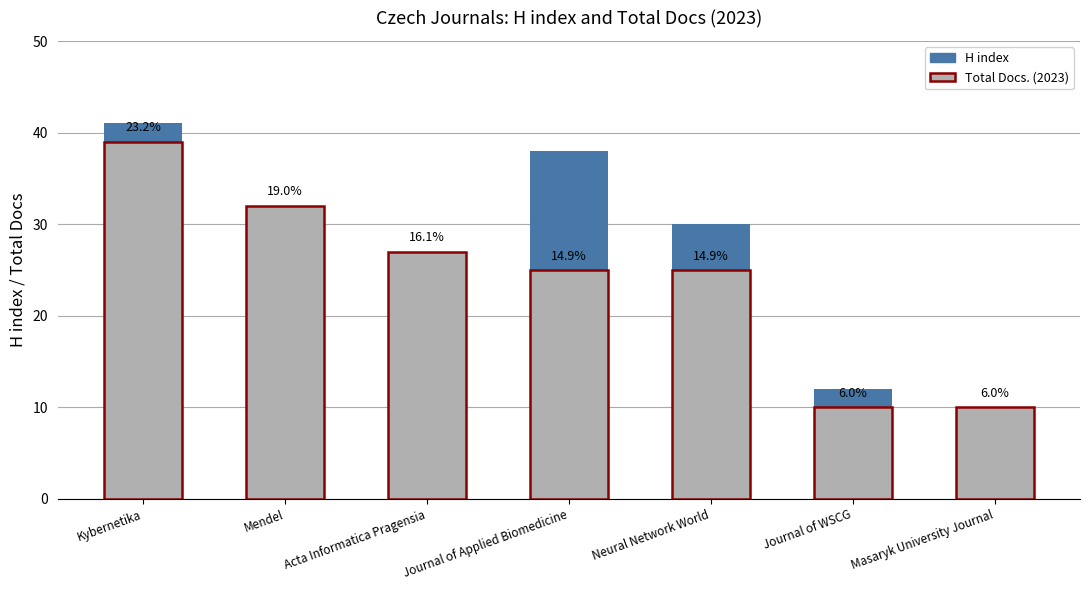

List the labels in order of Total Docs. (2023) value, smallest first.

Journal of WSCG, Masaryk University Journal, Journal of Applied Biomedicine, Neural Network World, Acta Informatica Pragensia, Mendel, Kybernetika